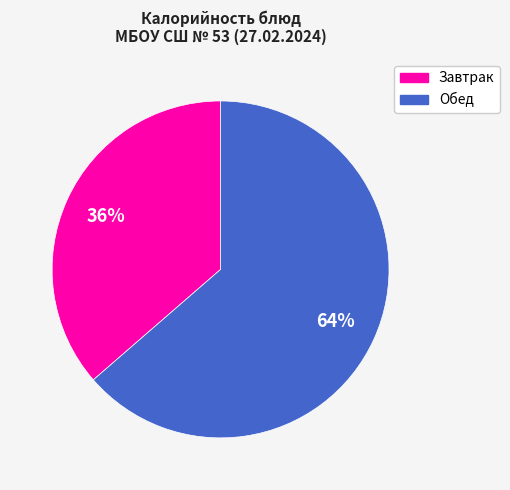

Is there any slice that represents more than half of the pie?

Yes